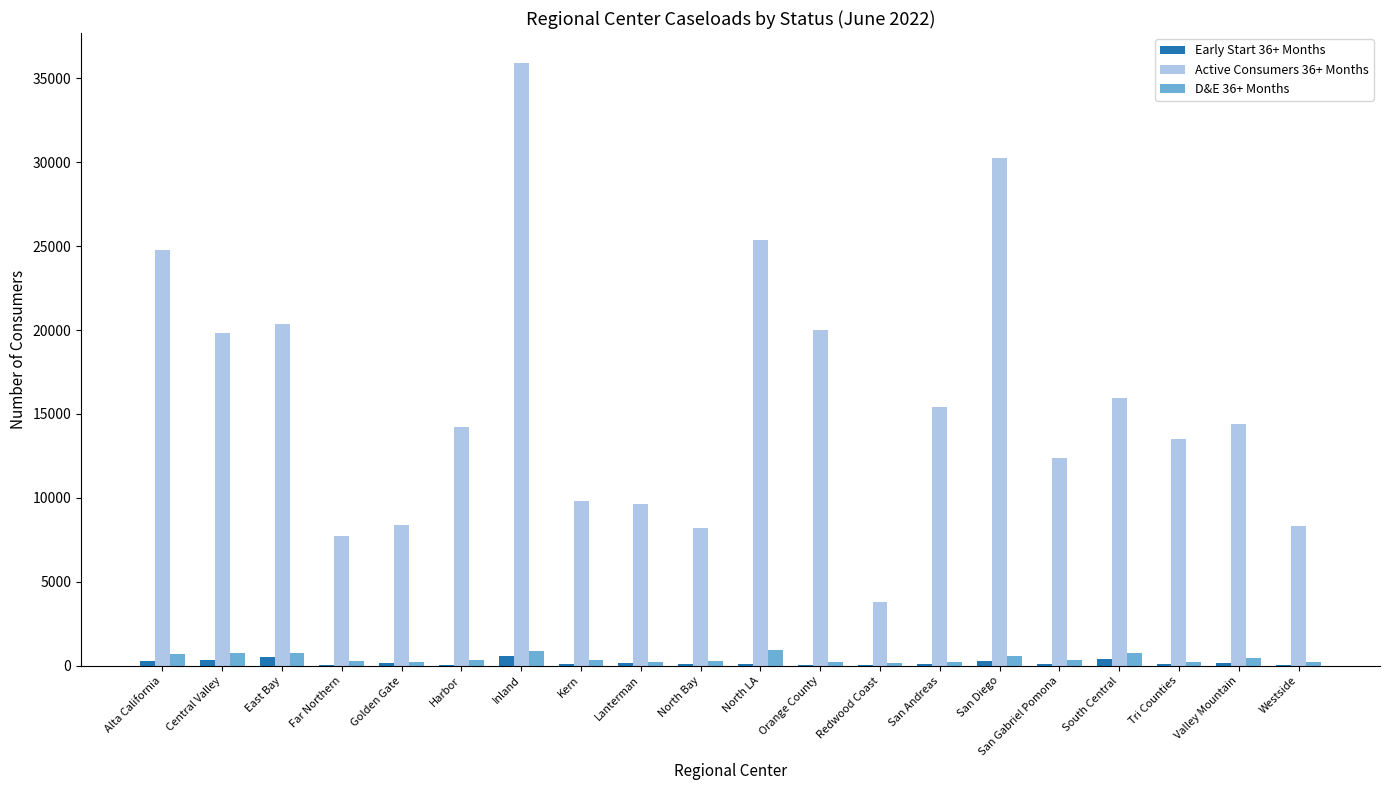

The value of Active Consumers 36+ Months at Alta California is 36396. True or false?

False